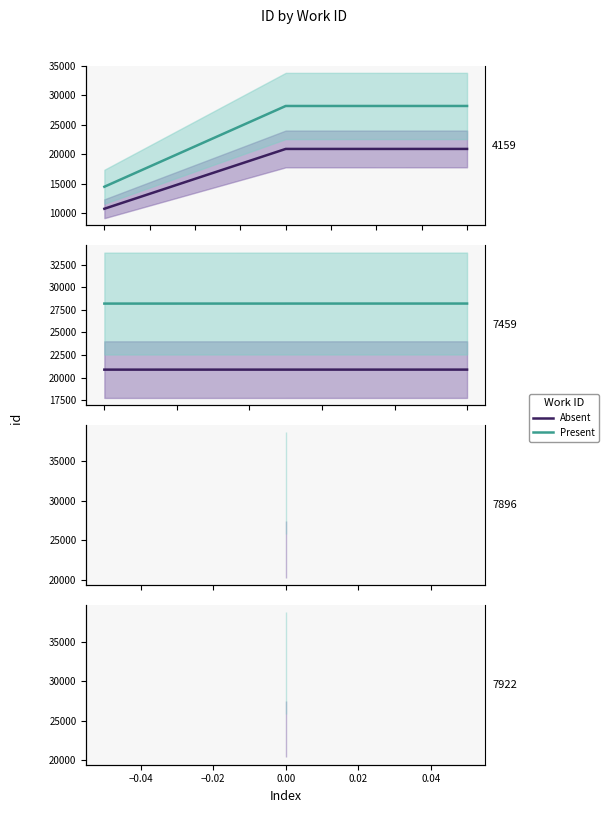

At how many categories does at least one series exceed 27936?

2